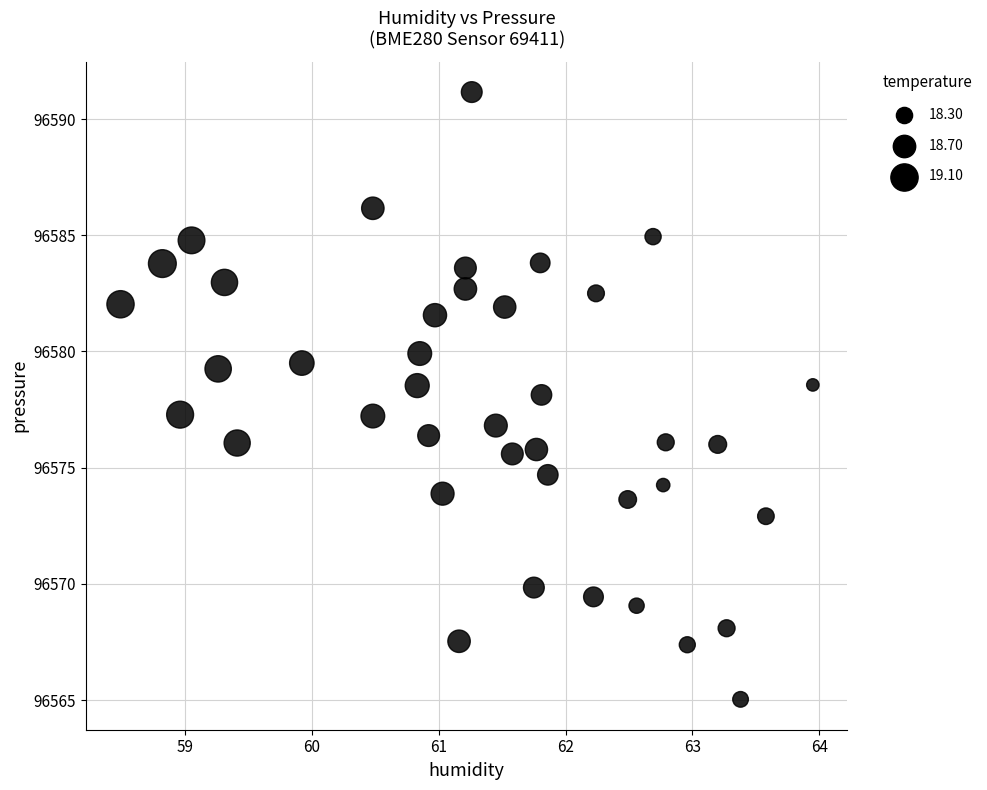

What is the range of Y values (max minus min)?

26.1